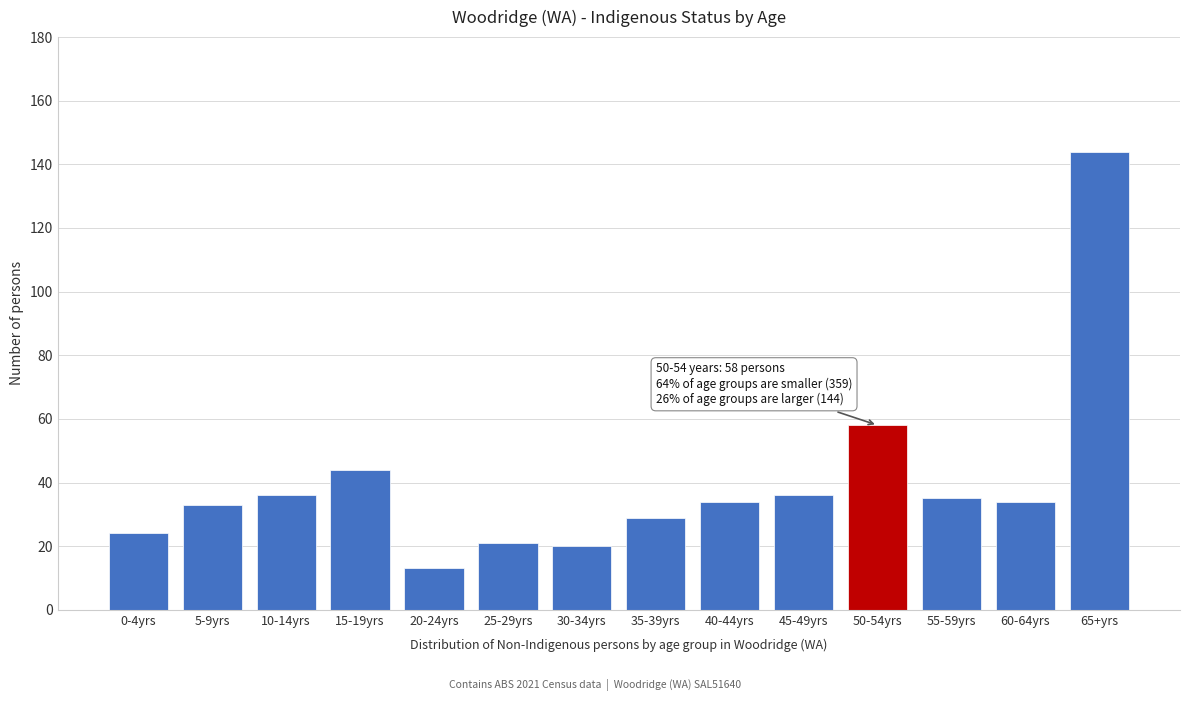

Reading left to right, extract all data points from this chart.

0-4yrs=24	5-9yrs=33	10-14yrs=36	15-19yrs=44	20-24yrs=13	25-29yrs=21	30-34yrs=20	35-39yrs=29	40-44yrs=34	45-49yrs=36	50-54yrs=58	55-59yrs=35	60-64yrs=34	65+yrs=144